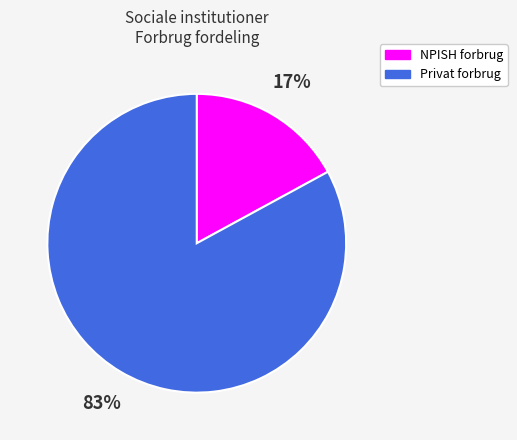

To the nearest percent, what is the difference between the largest and smallest slice percentages?

66%